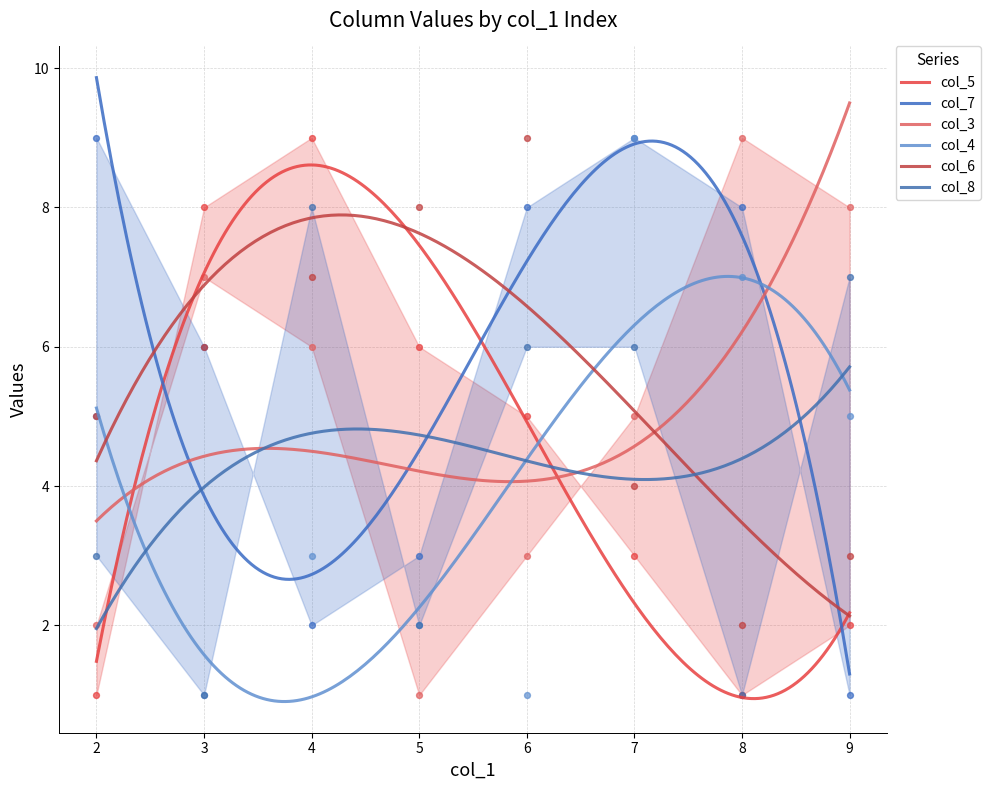

At how many categories does at least one series exceed 7?

8